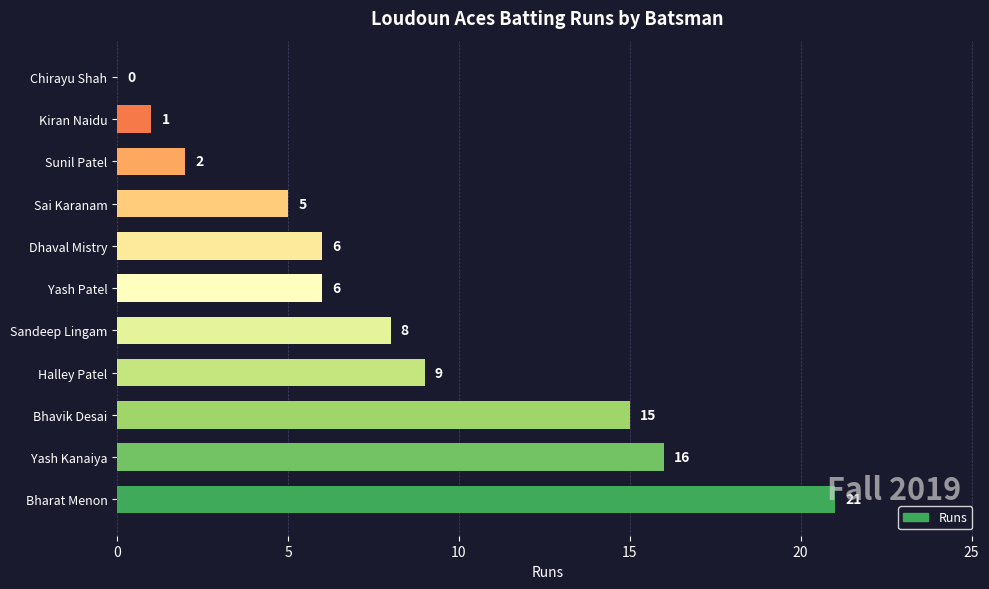

Count the number of categories in the chart.

11